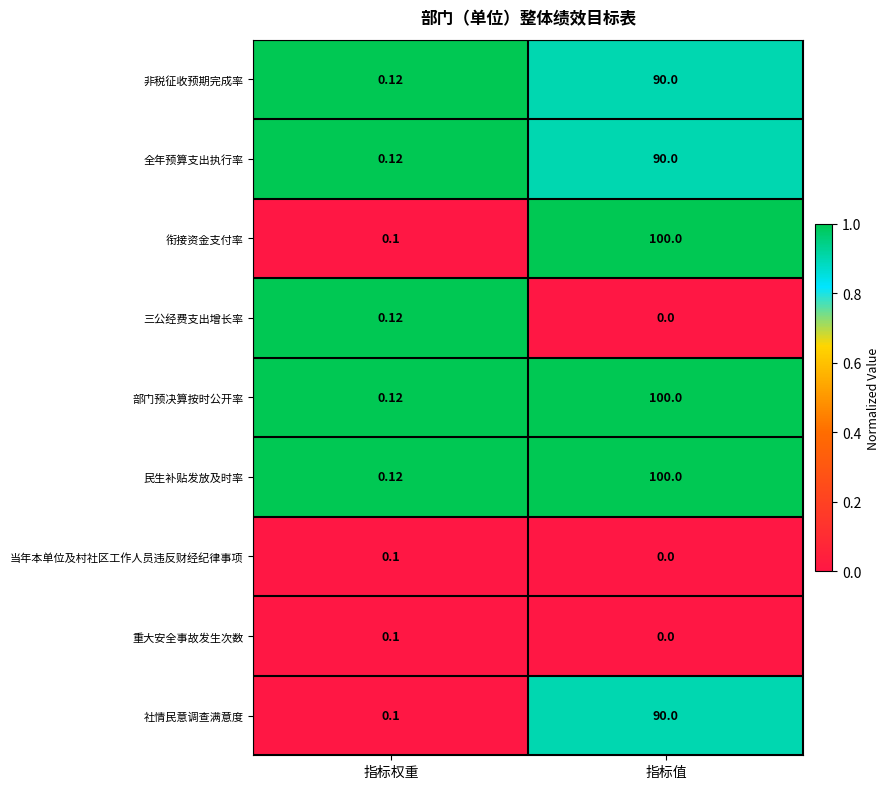

Rank the categories by 社情民意调查满意度 value from highest to lowest.

指标值, 指标权重